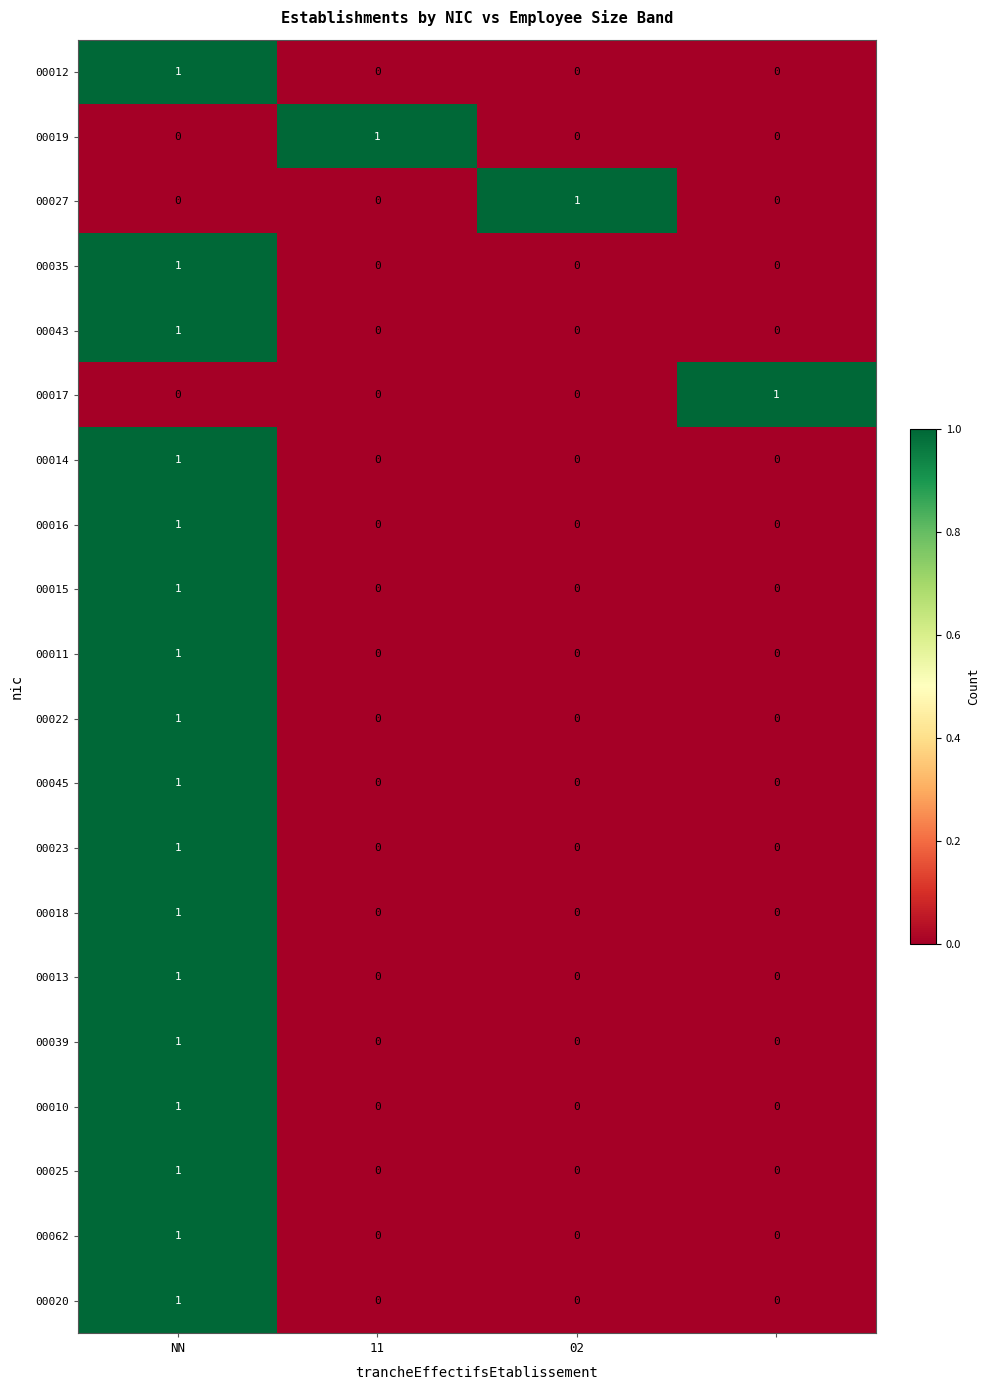

How many 00035 values are between 0 and 1?

4